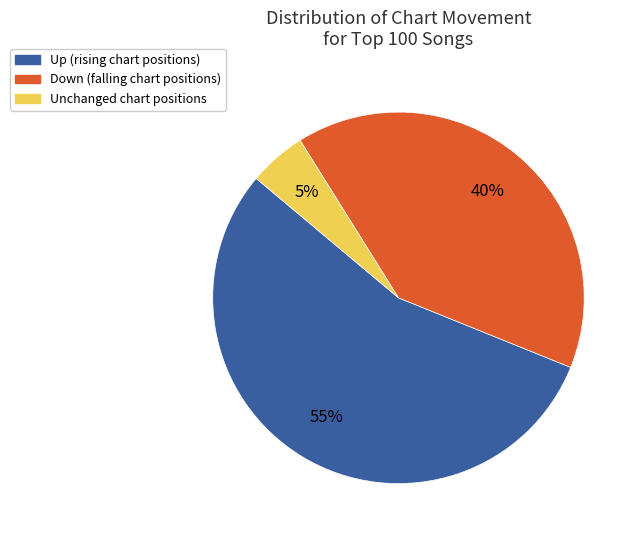

Is there a majority slice in this chart?

Yes